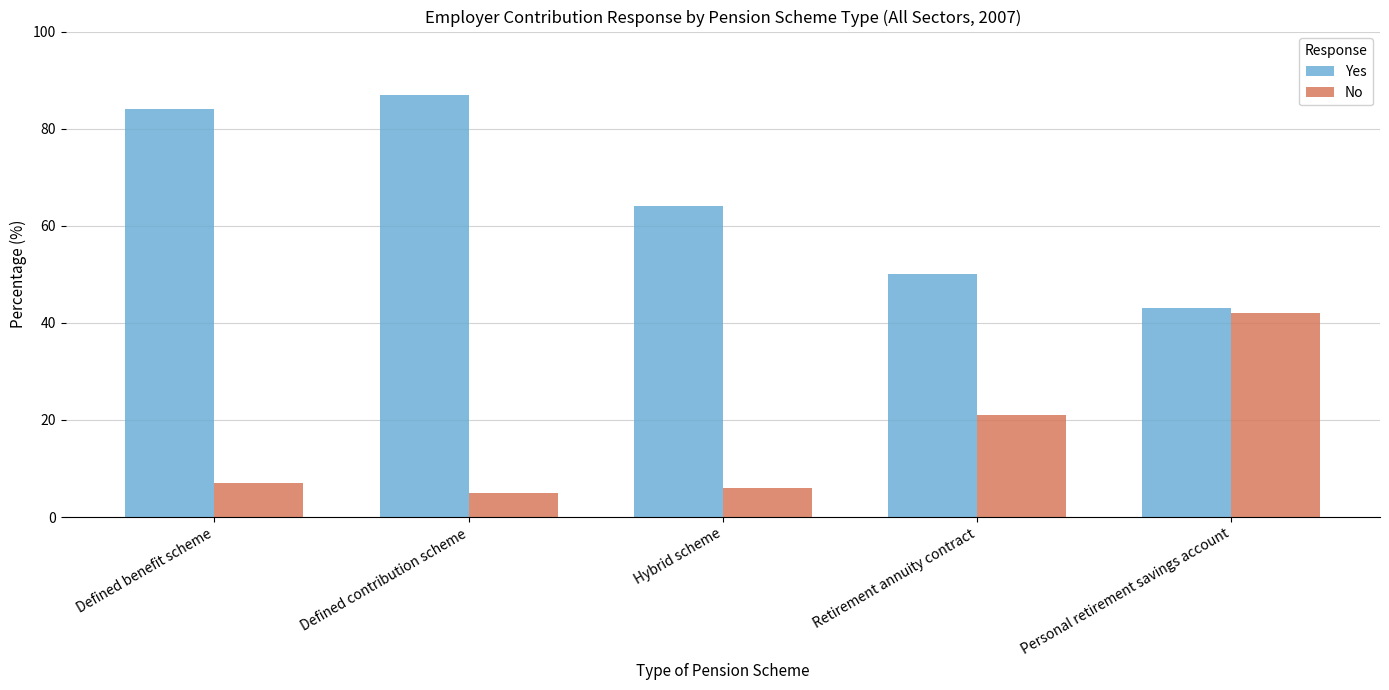

How many series are shown in this chart?

2